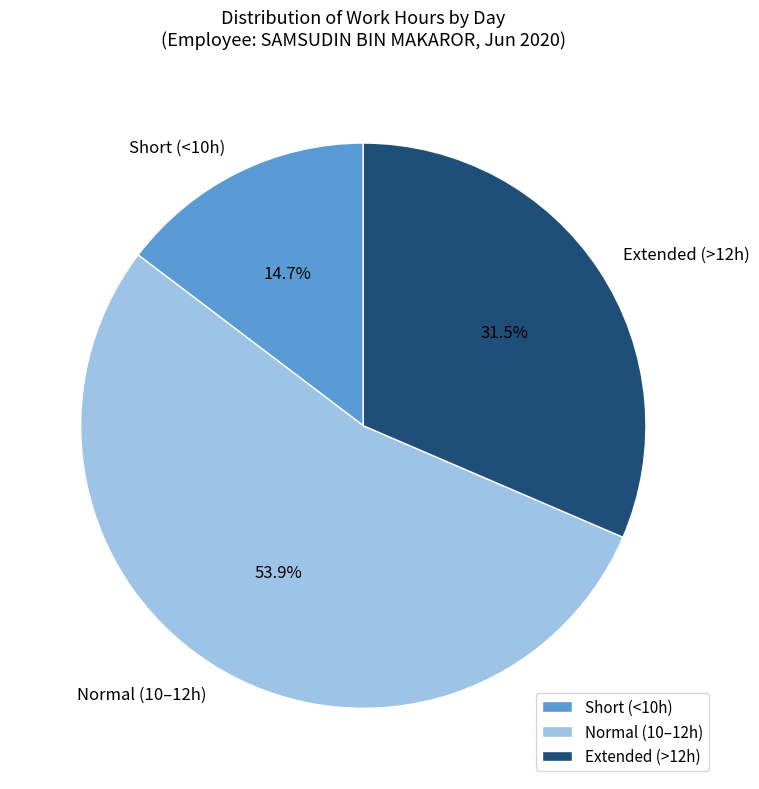

Which category has the smallest portion of the pie?

Short (<10h)